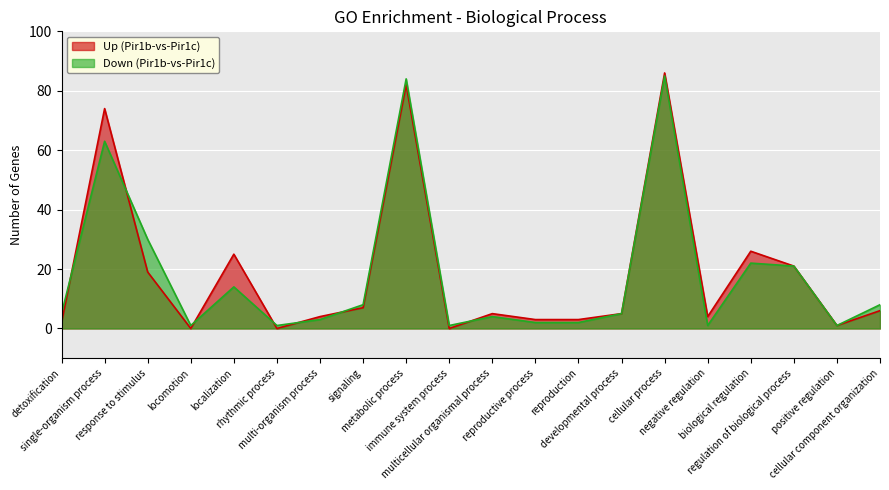

Where is Down (Pir1b-vs-Pir1c) nearest to the value 43?

response to stimulus